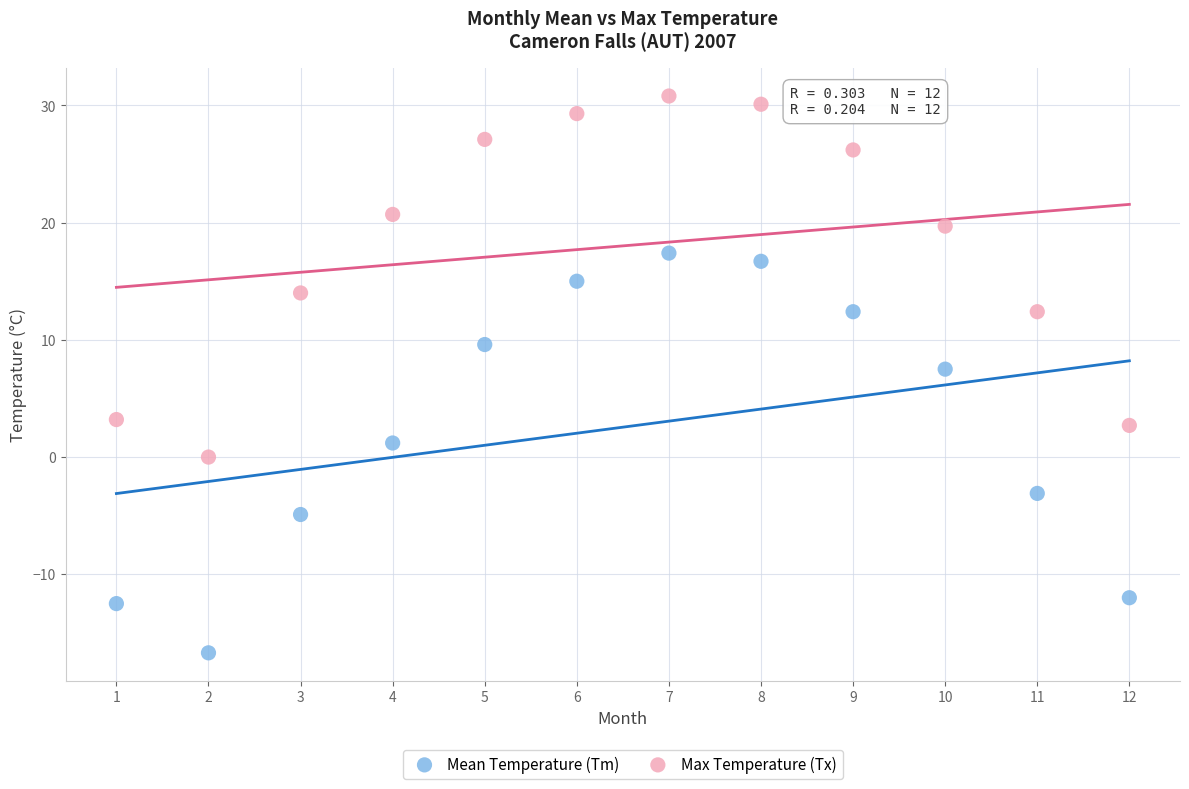

Which series has the widest spread of Y values?

Mean Temperature (Tm)